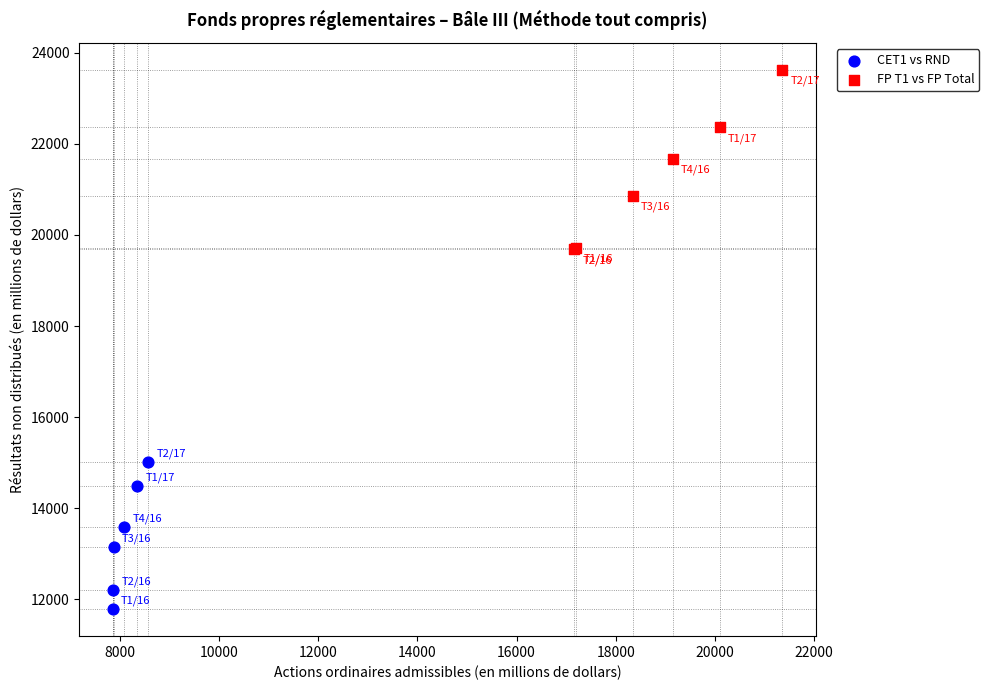

Which series reaches the maximum Y coordinate?

FP T1 vs FP Total